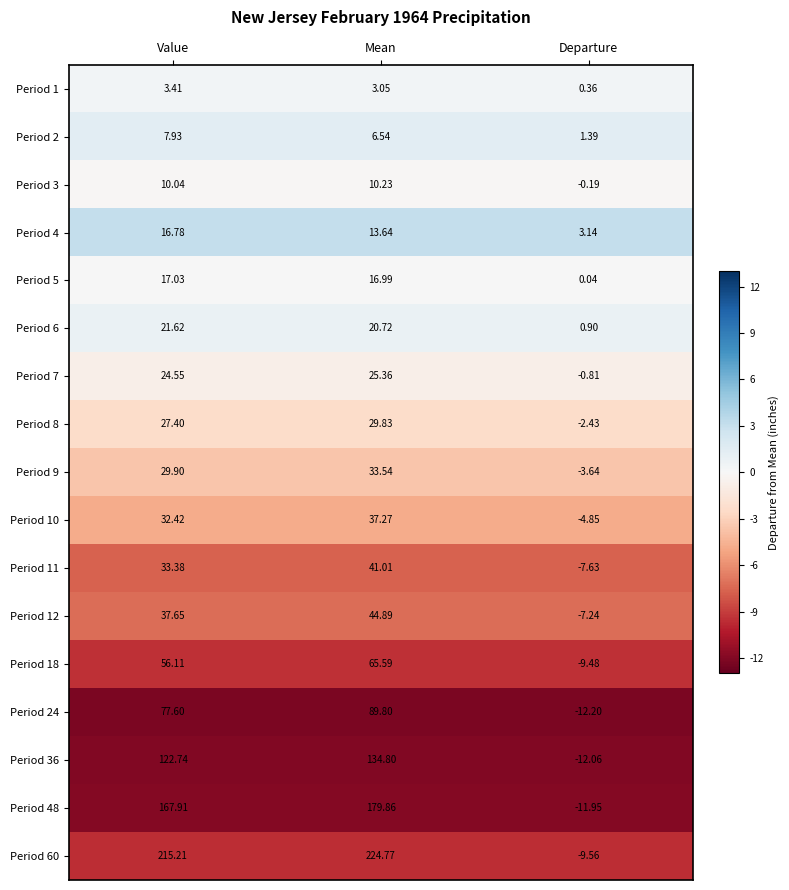

At which label does Period 48 reach its minimum?

Departure